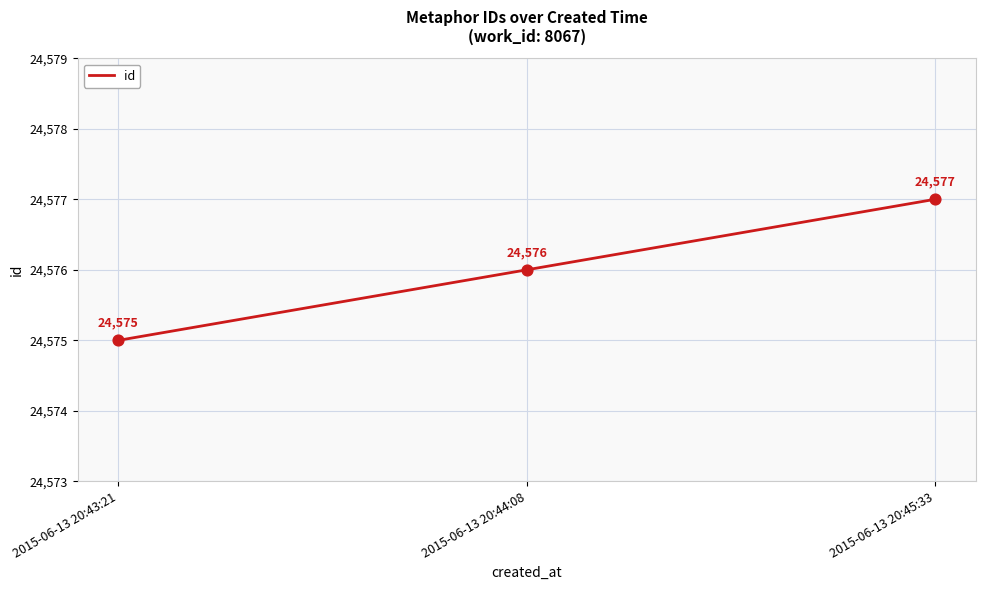

What is the ratio of the value at 2015-06-13 20:43:21 to the value at 2015-06-13 20:45:33?

1.0